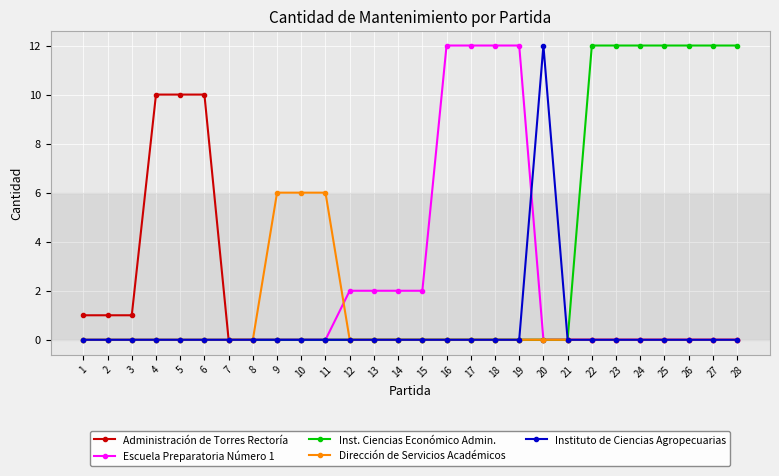

Which series has the largest total across all categories?

Inst. Ciencias Económico Admin.